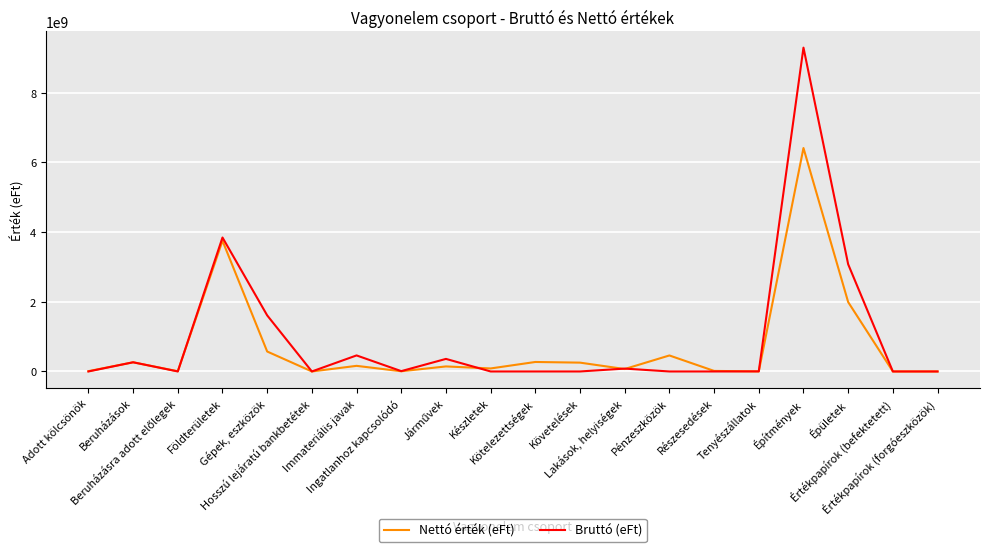

How many interior local valleys does the Nettó érték (eFt) series have?

6